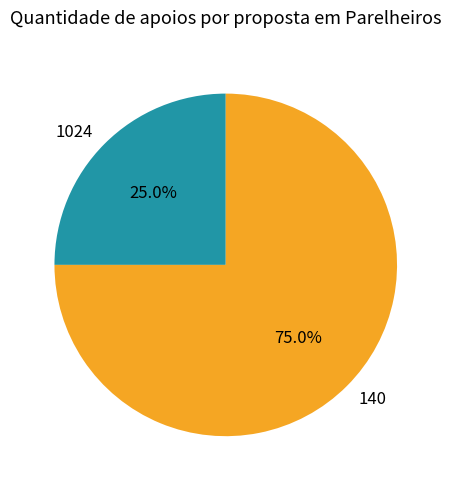

Is there a majority slice in this chart?

Yes